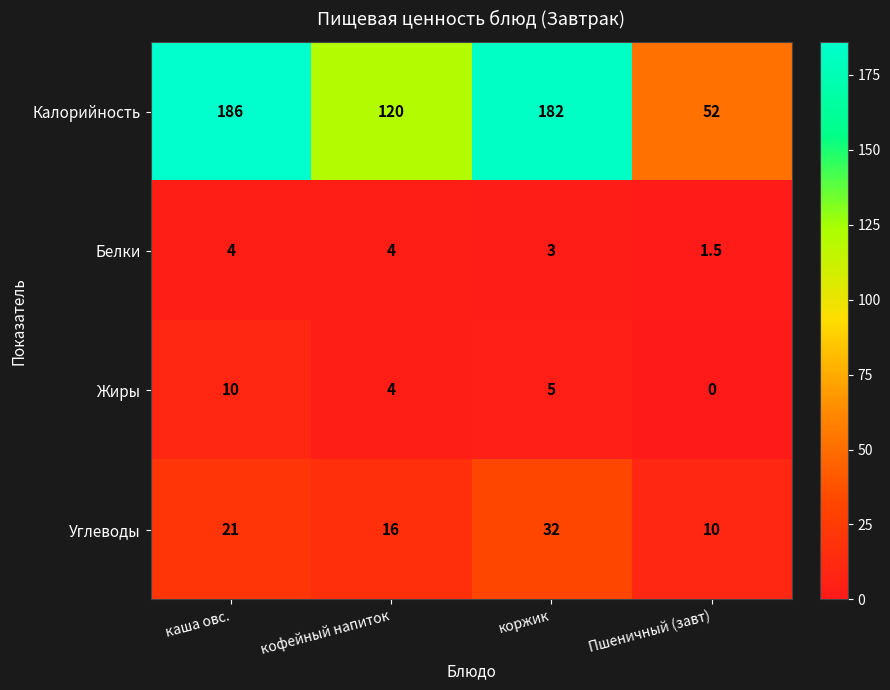

Rank the categories by Калорийность value from lowest to highest.

Пшеничный (завт), кофейный напиток, коржик, каша овс.